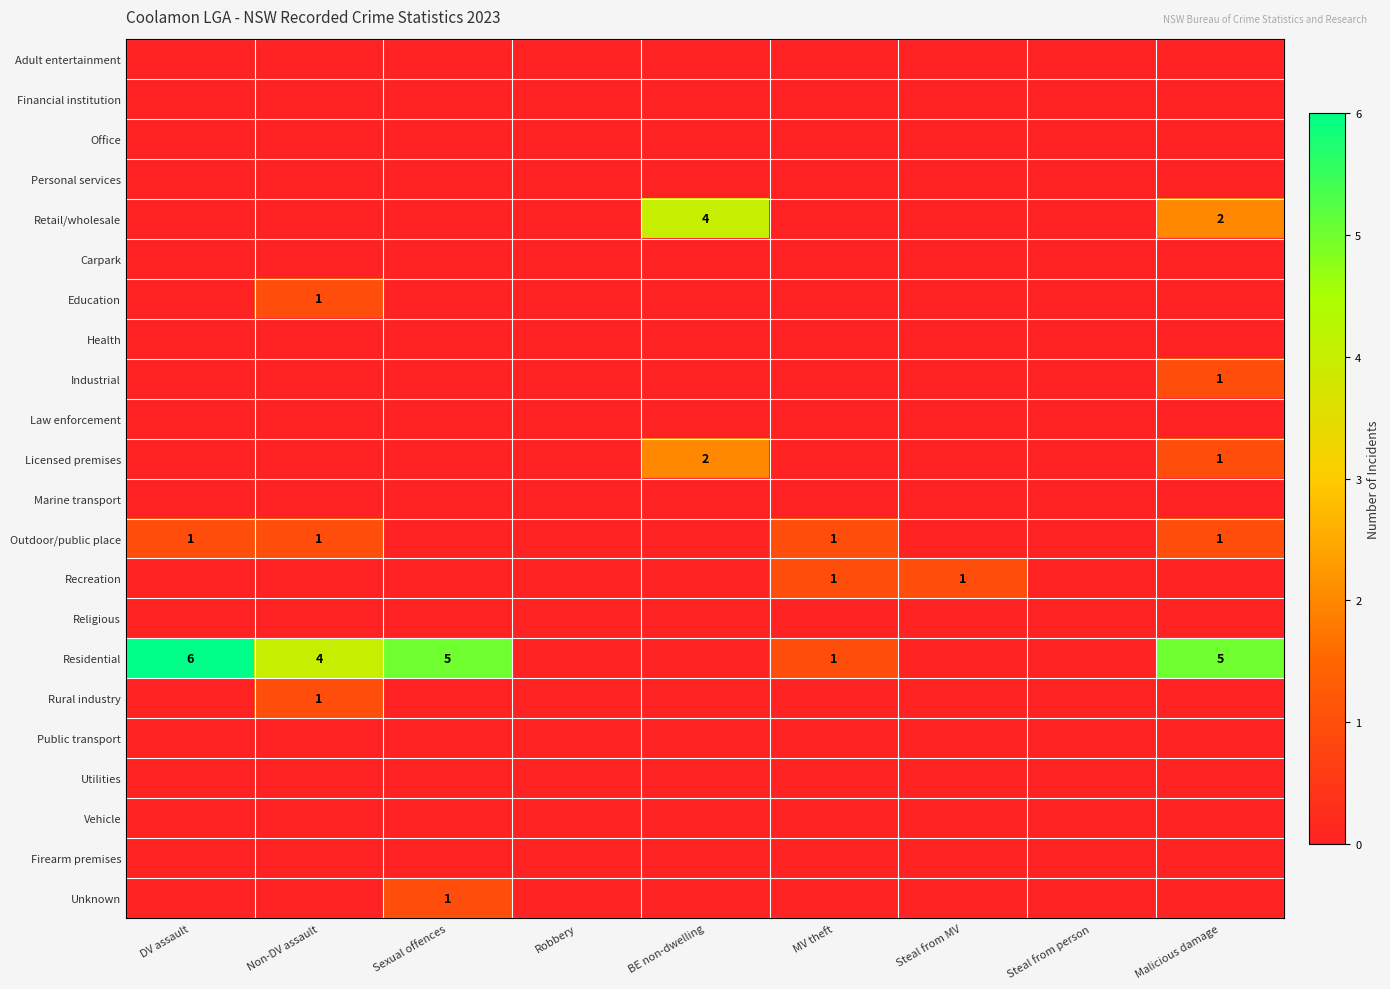

Is it true that Retail/wholesale equals 1 at BE non-dwelling?

False